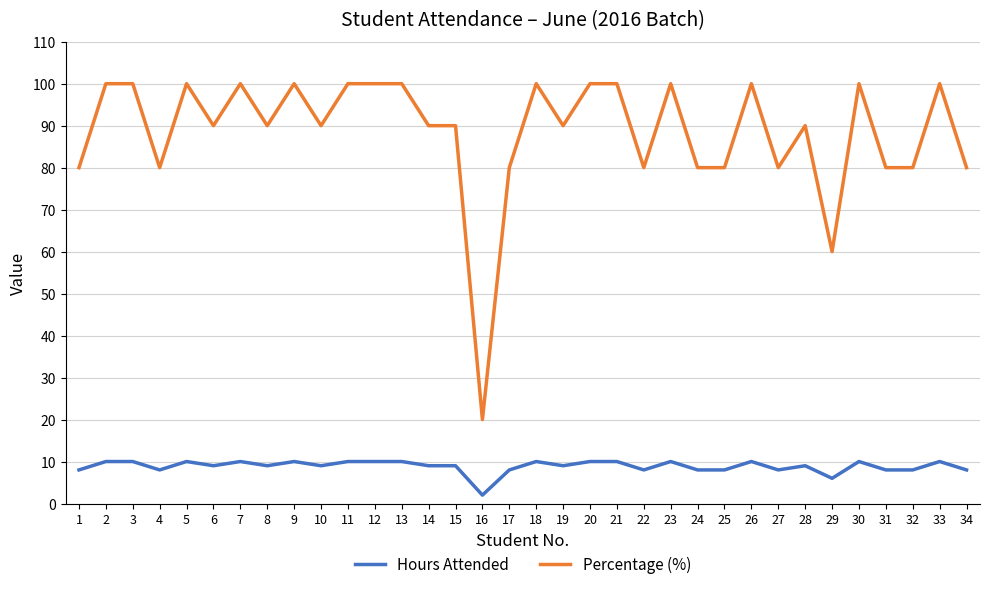

Is the value of Hours Attended at 29 greater than the value of Percentage (%) at 23?

No